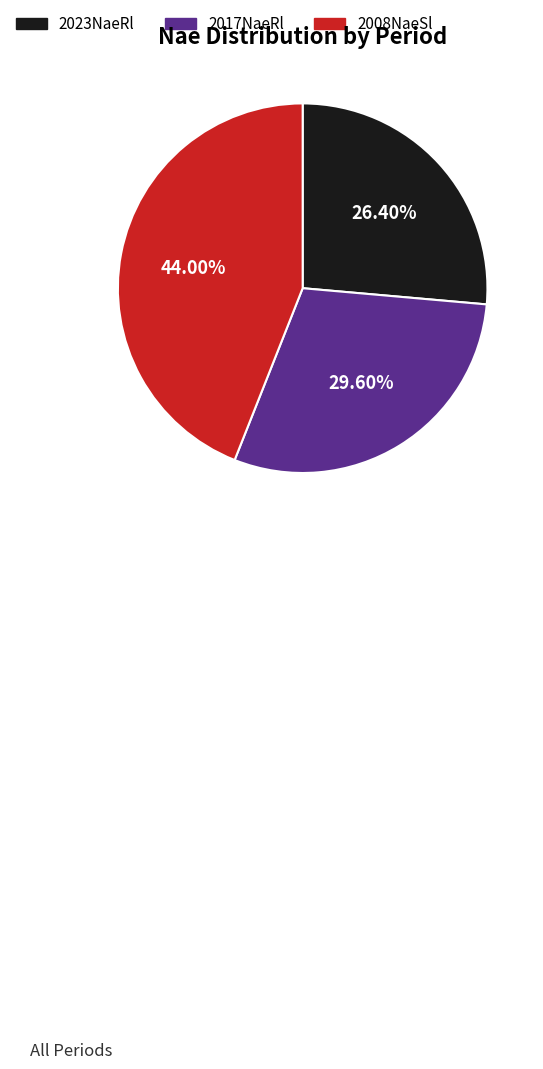

Which slice is the largest?

2008NaeSl